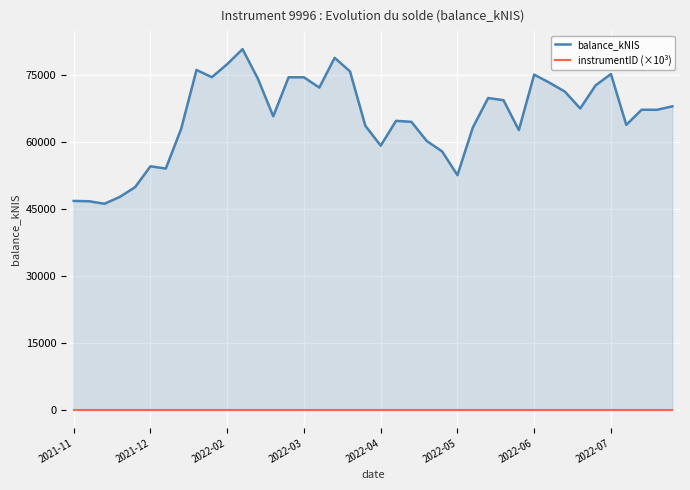

Which series has the largest range (max minus min)?

balance_kNIS